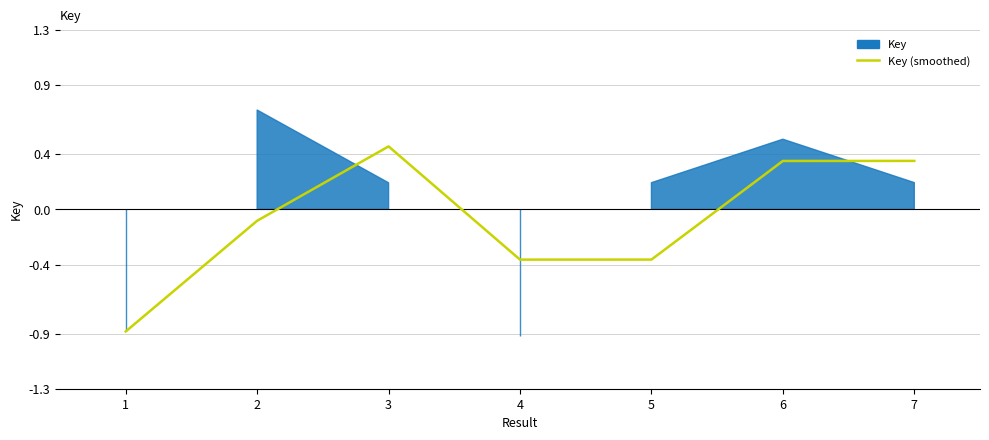

How many values are below zero?

4